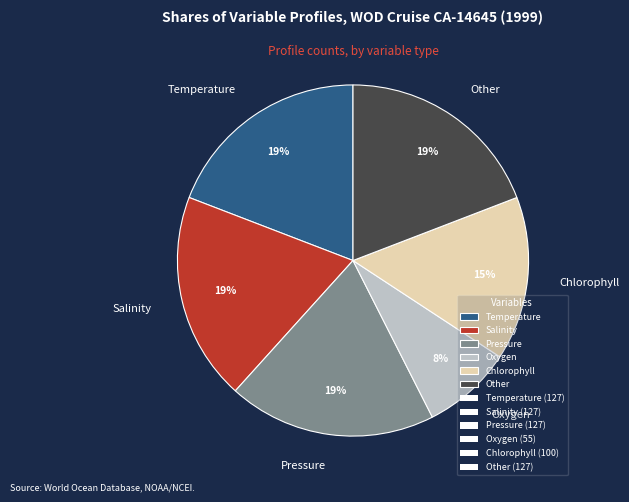

To the nearest percent, what portion does Chlorophyll represent?

15%